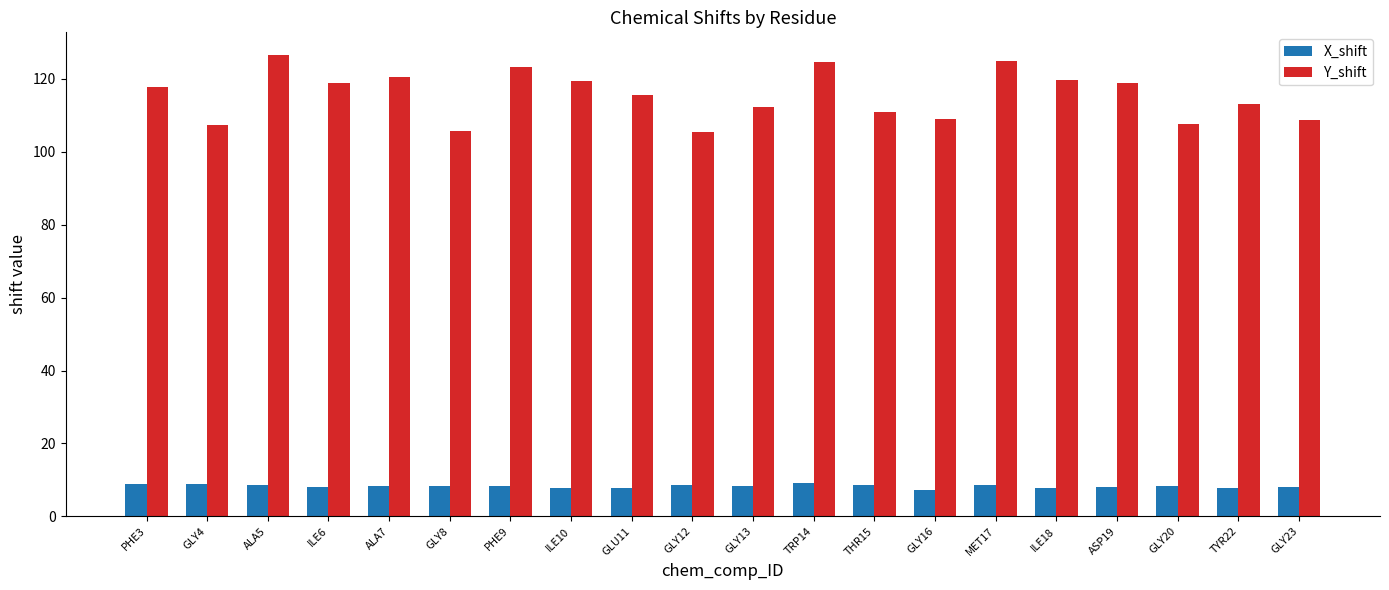

Which series has the largest total across all categories?

Y_shift